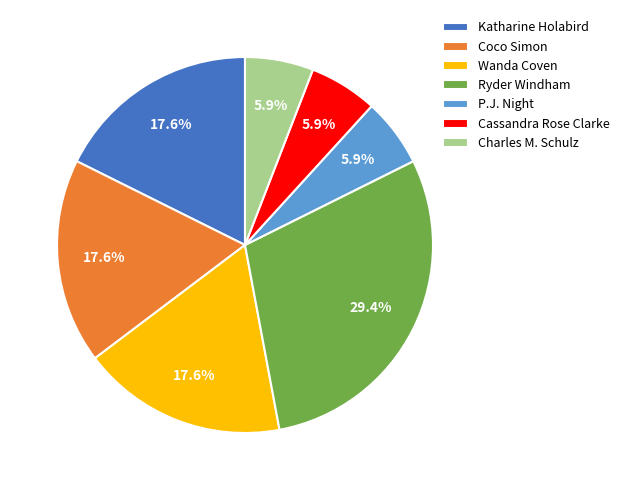

What percentage is NOT represented by P.J. Night?

94.1%